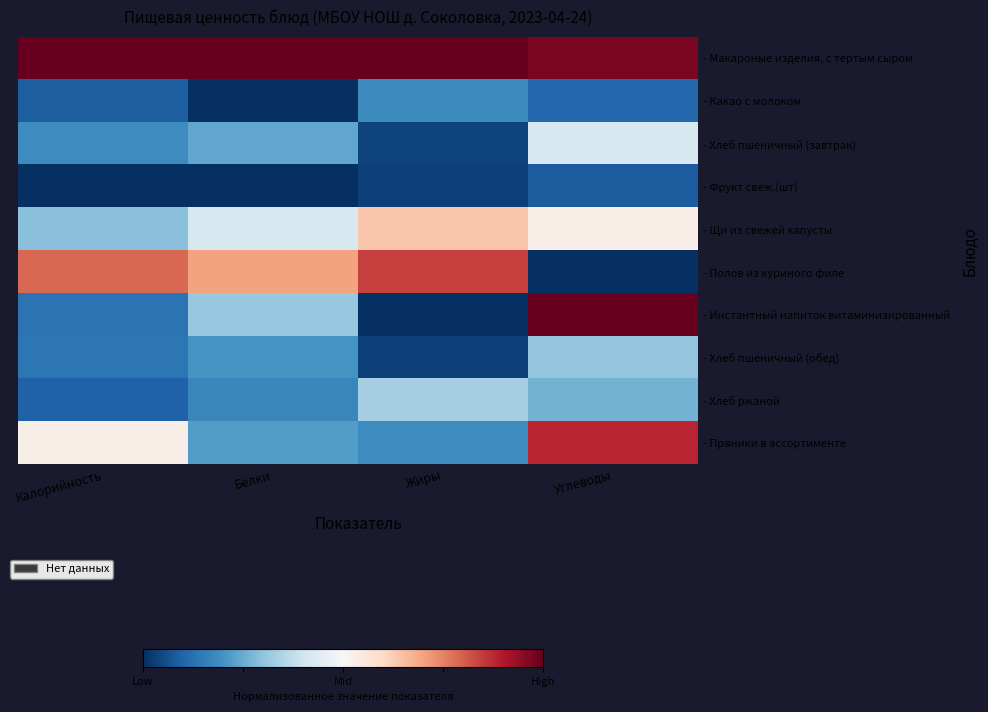

Reading left to right, extract all data points from this chart.

- Макароные изделия, с тертым сыром: Калорийность=1.0	Белки=1.0	Жиры=1.0	Углеводы=1.0
- Какао с молоком: Калорийность=0.1	Белки=0.0	Жиры=0.2	Углеводы=0.1
- Хлеб пшеничный (завтрак): Калорийность=0.2	Белки=0.2	Жиры=0.0	Углеводы=0.4
- Фрукт свеж.(шт): Калорийность=0.0	Белки=0.0	Жиры=0.0	Углеводы=0.1
- Щи из свежей капусты: Калорийность=0.3	Белки=0.4	Жиры=0.6	Углеводы=0.5
- Полов из куриного филе: Калорийность=0.8	Белки=0.7	Жиры=0.8	Углеводы=0.0
- Инстантный напиток витаминизированный: Калорийность=0.1	Белки=0.3	Жиры=0.0	Углеводы=1.0
- Хлеб пшеничный (обед): Калорийность=0.1	Белки=0.2	Жиры=0.0	Углеводы=0.3
- Хлеб ржаной: Калорийность=0.1	Белки=0.2	Жиры=0.3	Углеводы=0.3
- Пряники в ассортименте: Калорийность=0.5	Белки=0.2	Жиры=0.2	Углеводы=0.9